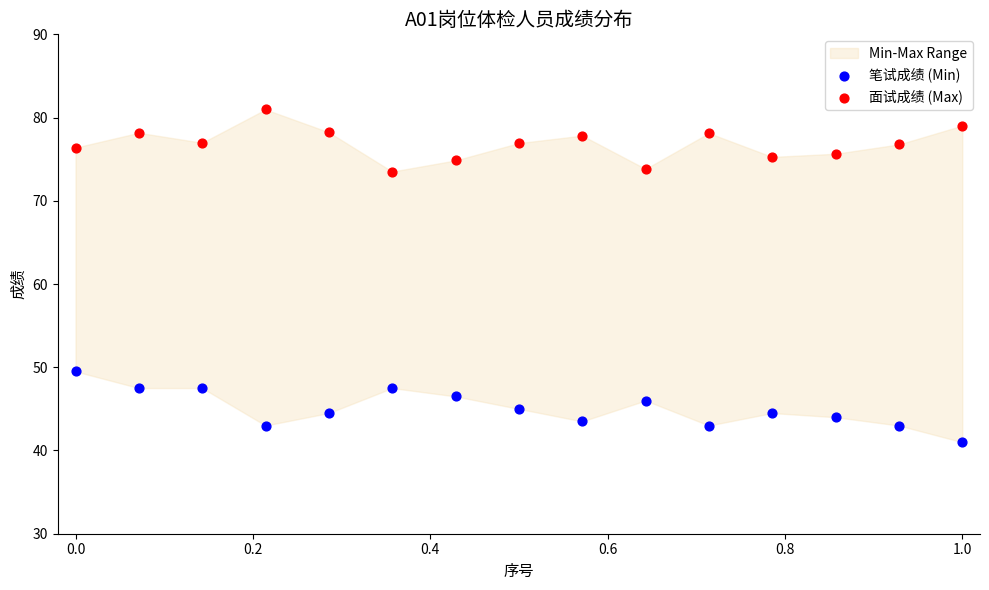

Which series reaches the minimum Y coordinate?

笔试成绩 (Min)